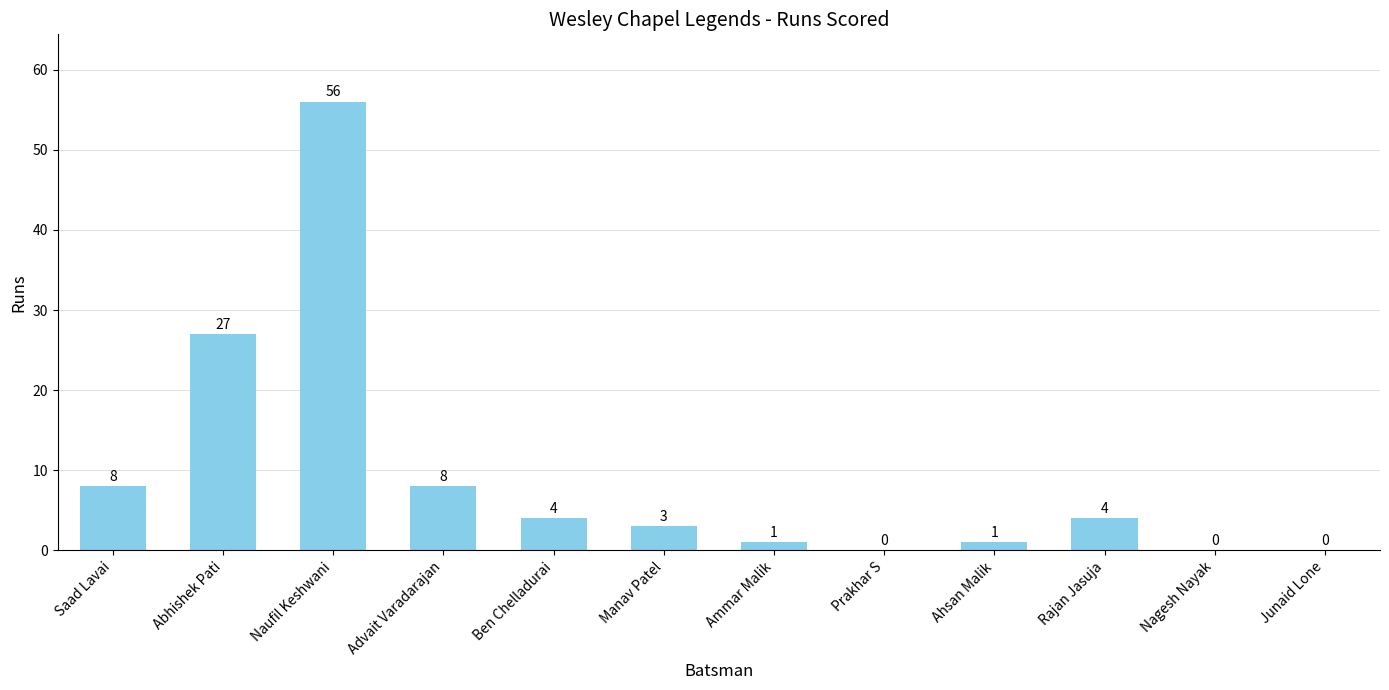

Count the number of data series in this chart.

1